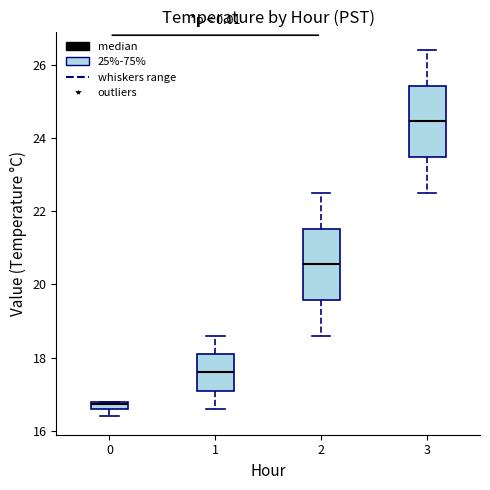

Where is the lower edge of the box at x = 0 on the y-axis? The values are not printed on the chart, so give them approximately, as read against the axis.

16.6